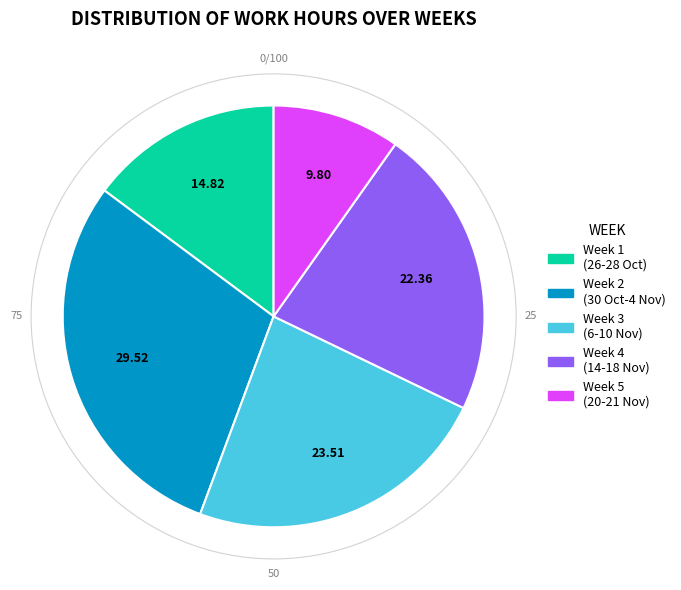

Is there any slice that represents more than half of the pie?

No